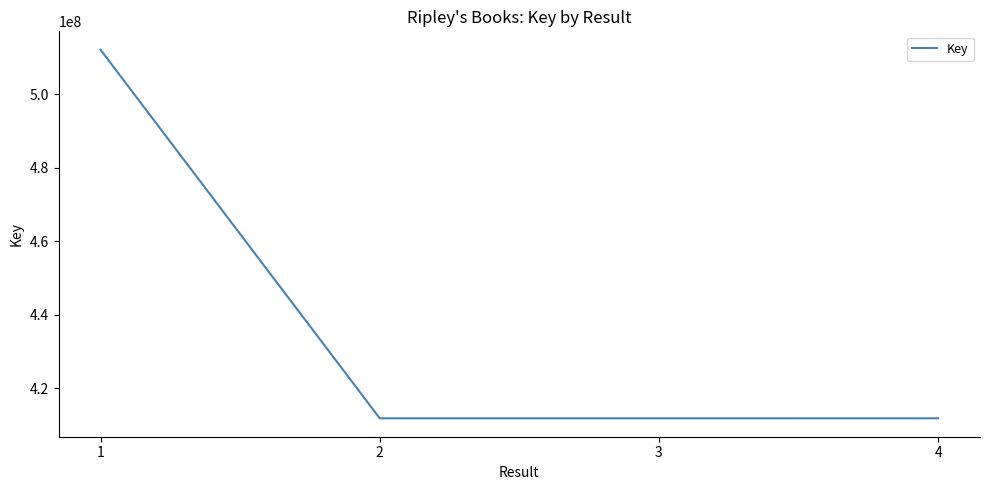

Approximately how many times larger is the value at 3 compared to 4?

1.0